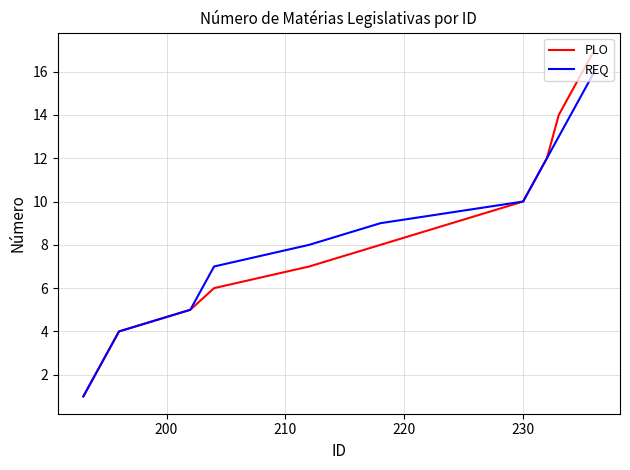

What is the maximum value for REQ?

16